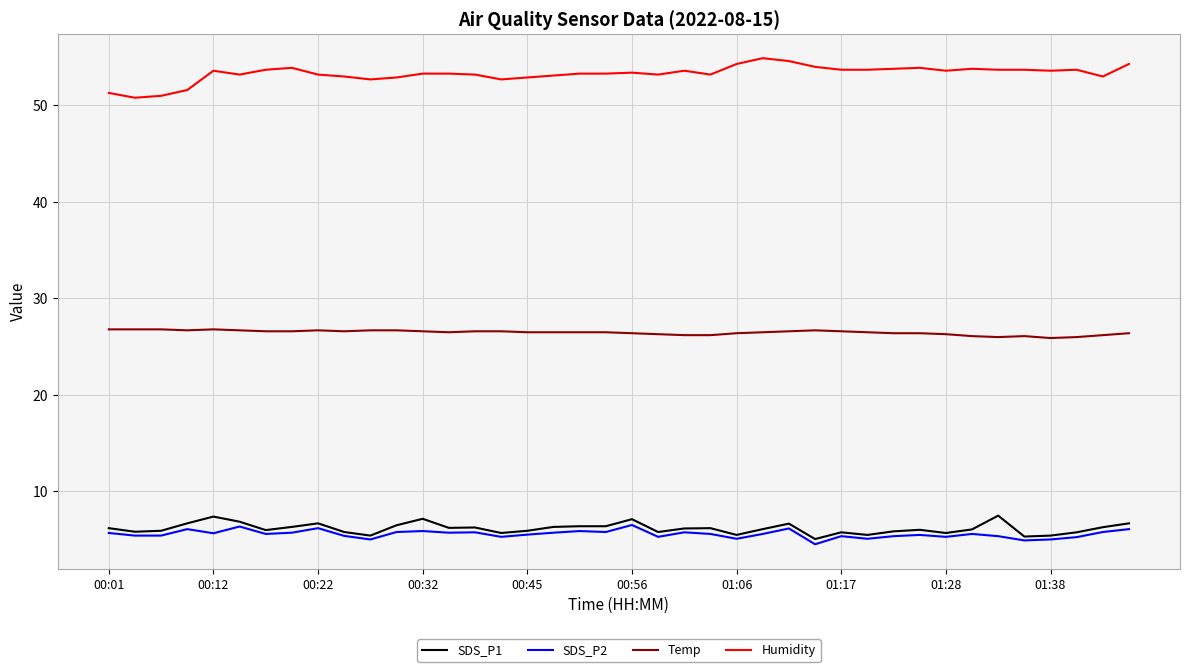

What is the highest value of the Humidity series?

54.9